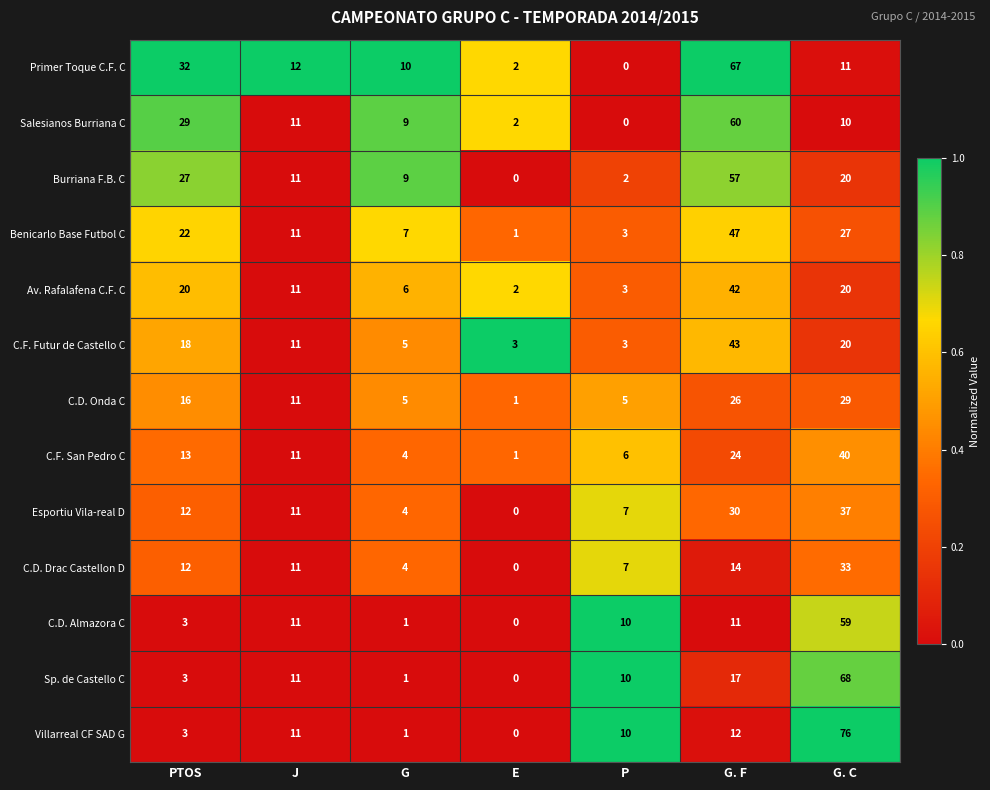

True or false: C.D. Onda C has a value of 5 at G.

True